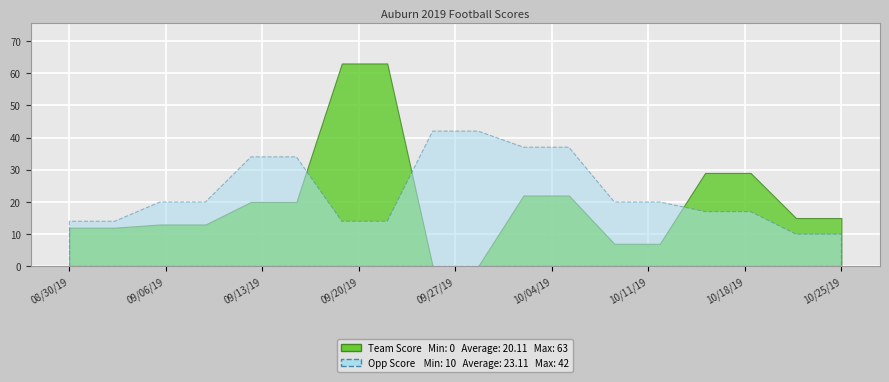

What is the difference between the maximum and minimum values in the Opp Score series?

32